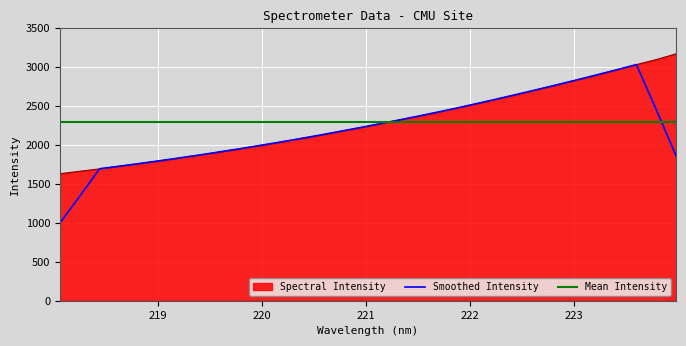

What is the maximum value for Smoothed Intensity?

3032.7